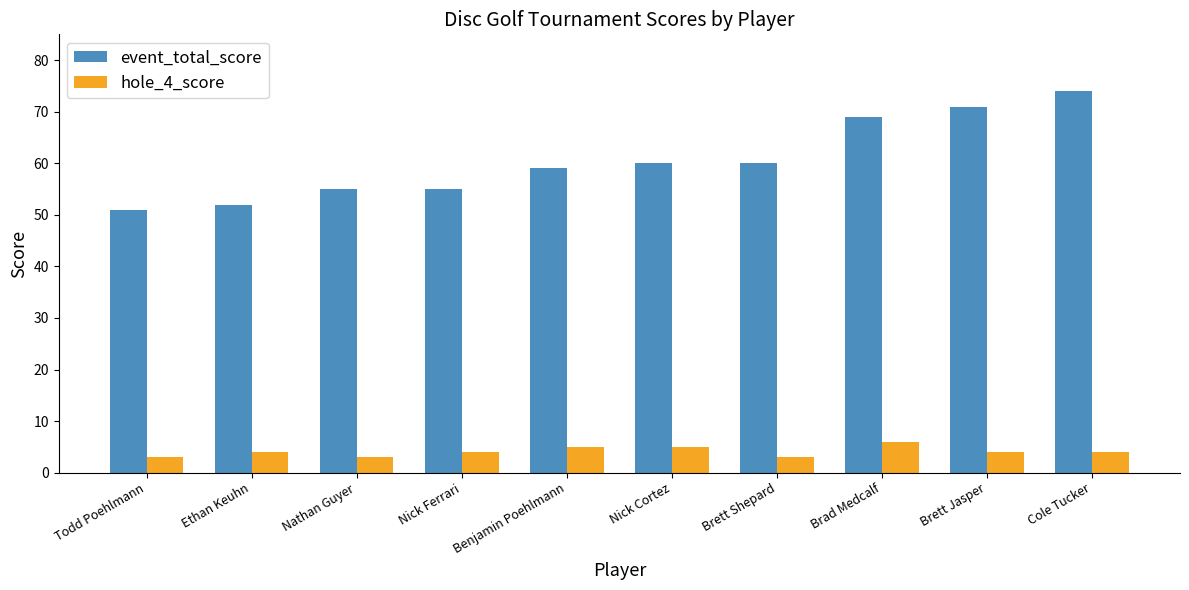

At which category is the sum across all series the highest?

Cole Tucker